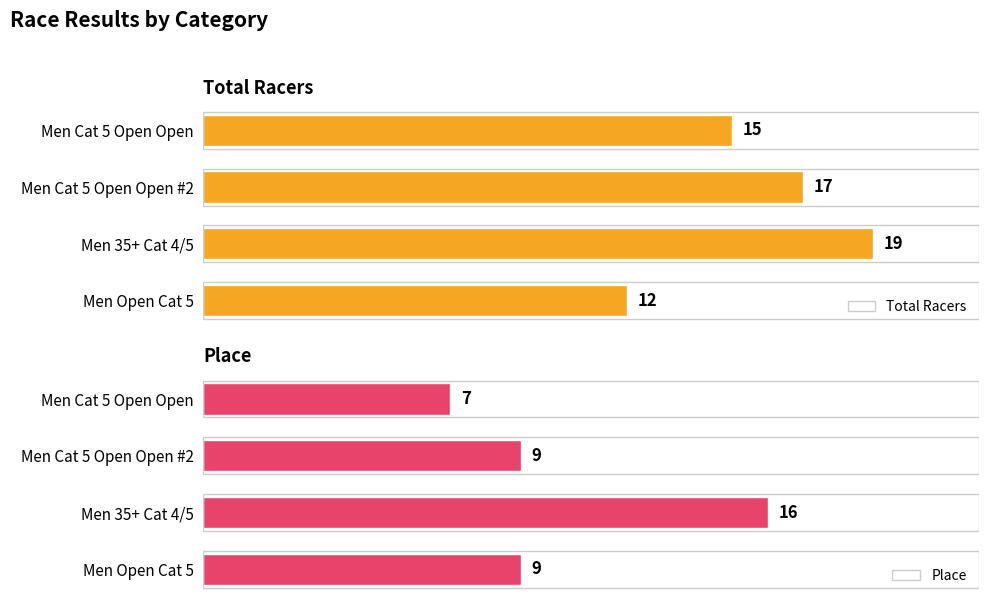

At which label does Total Racers reach its peak?

Men 35+ Cat 4/5